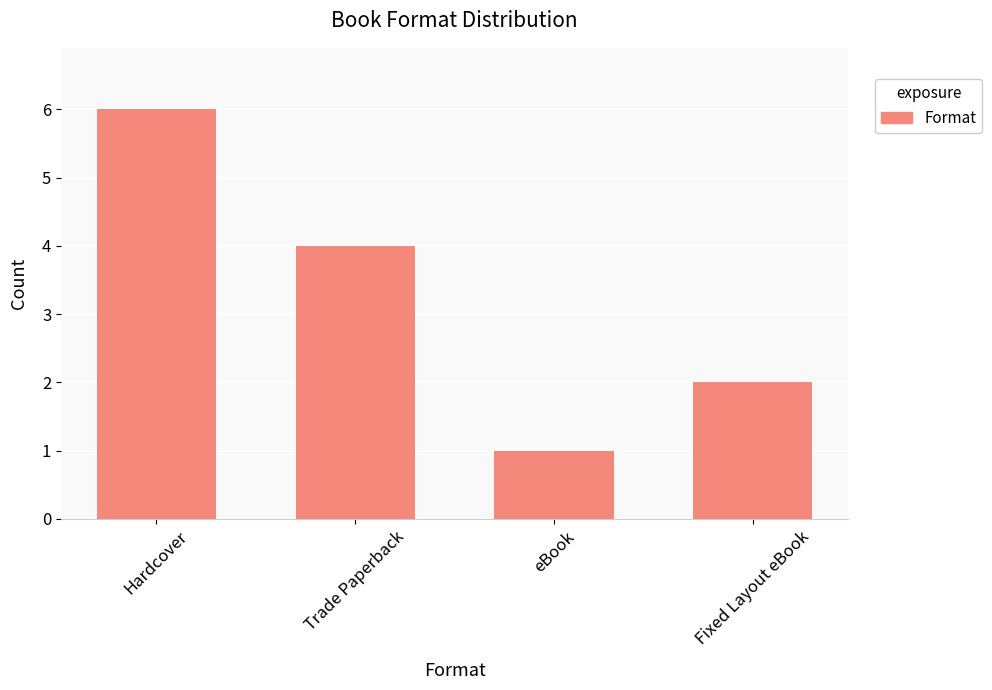

Read the value at Hardcover.

6